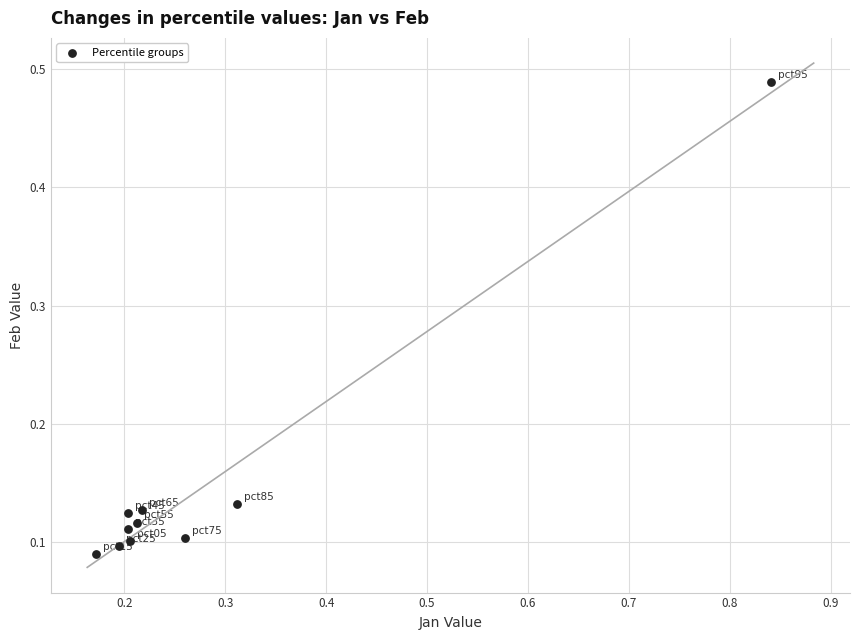

What is the range of X values (max minus min)?

0.7